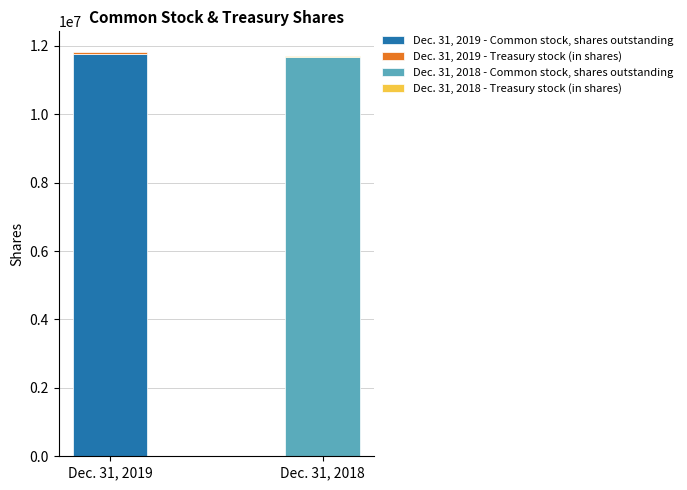

The value of Dec. 31, 2018 at Common stock, shares outstanding is 11662688. True or false?

True